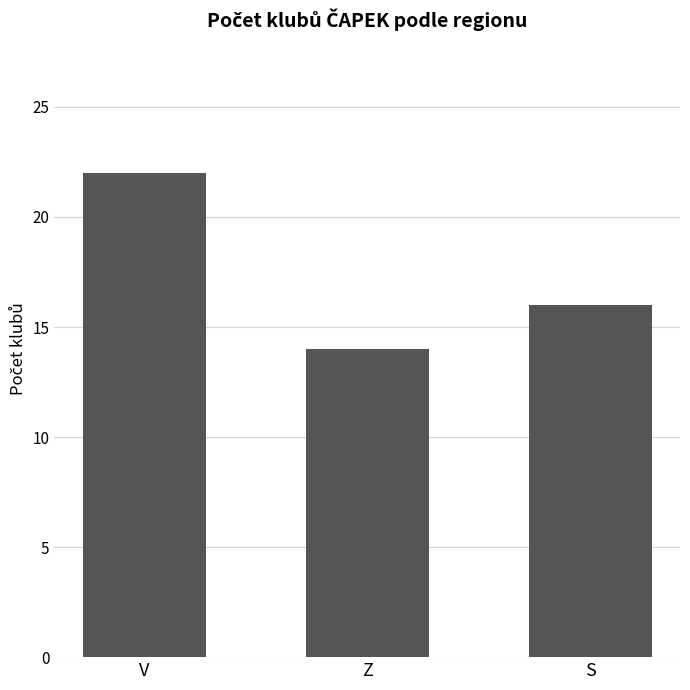

What is the minimum value shown in the chart?

14